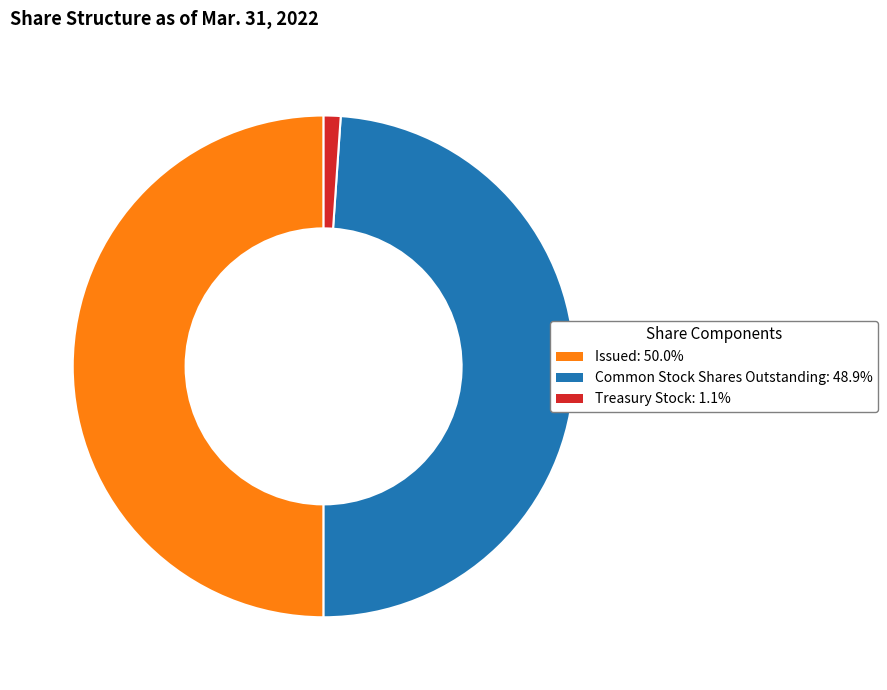

Which slice is the smallest?

Treasury Stock